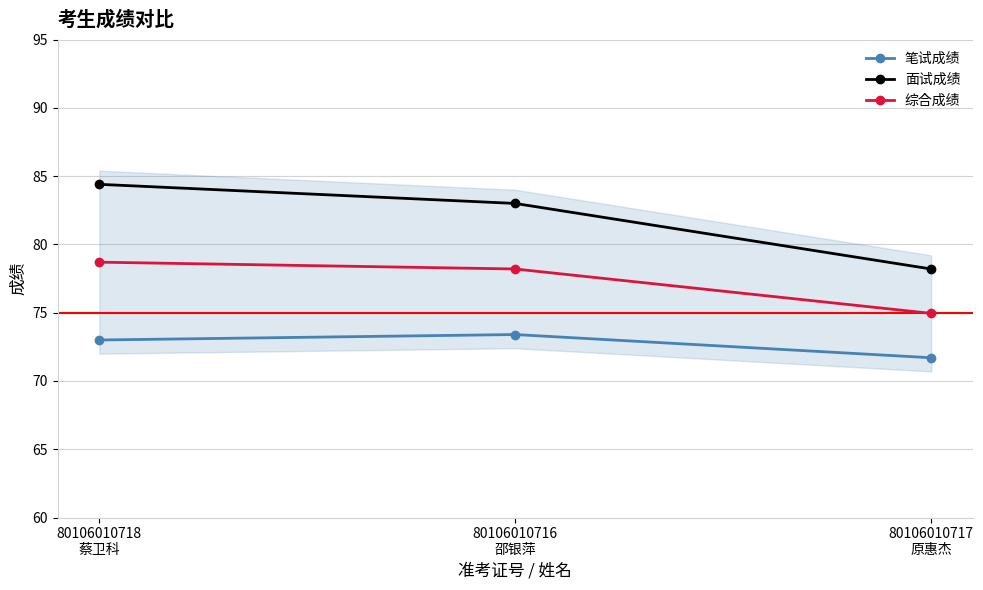

Is the value of 笔试成绩 at 80106010717
原惠杰 greater than the value of 面试成绩 at 80106010716
邵银萍?

No